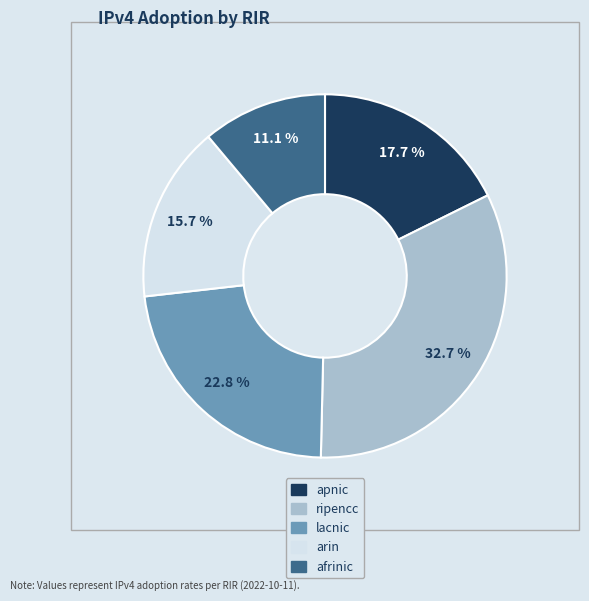

What percentage is the lacnic slice, to the nearest percent?

23%